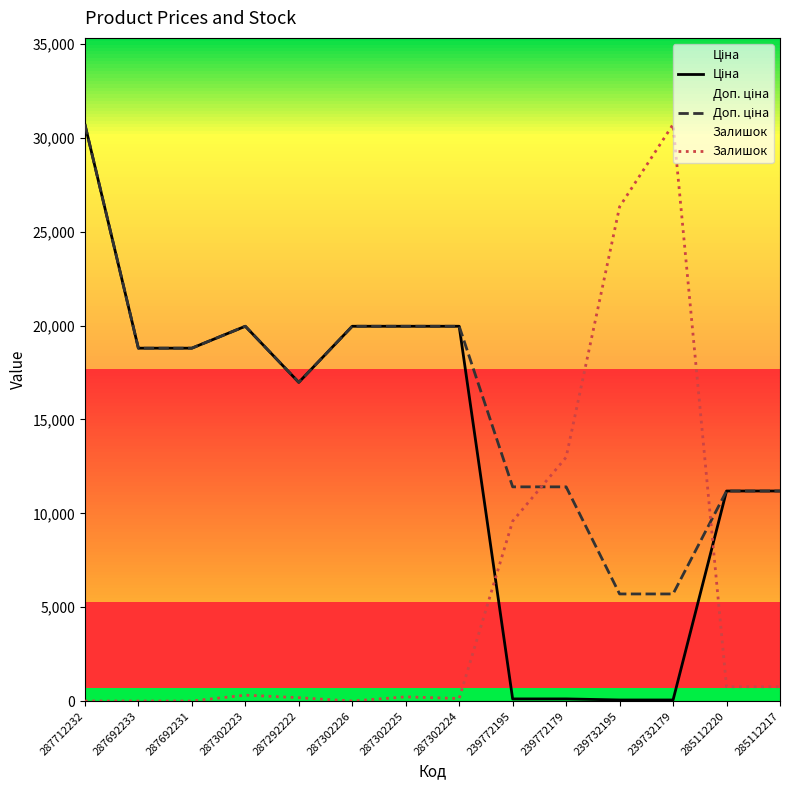

Which series has the largest range (max minus min)?

Залишок